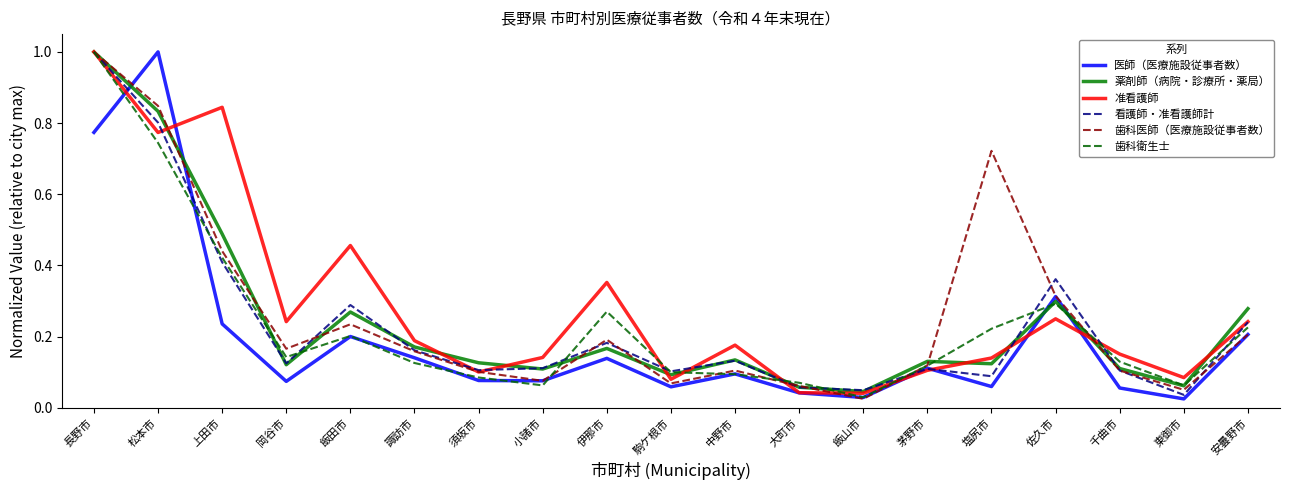

At which label does 准看護師 reach its peak?

長野市